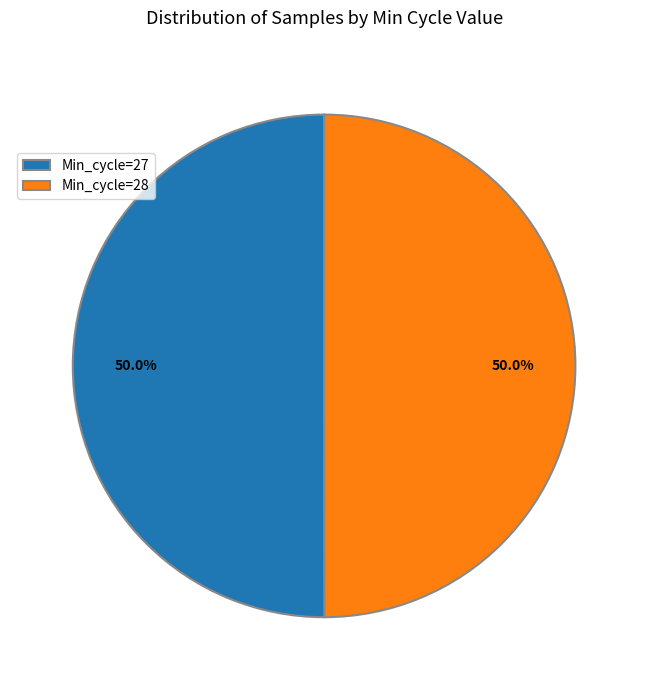

True or false: Min_cycle=27 accounts for 29% of the total.

False